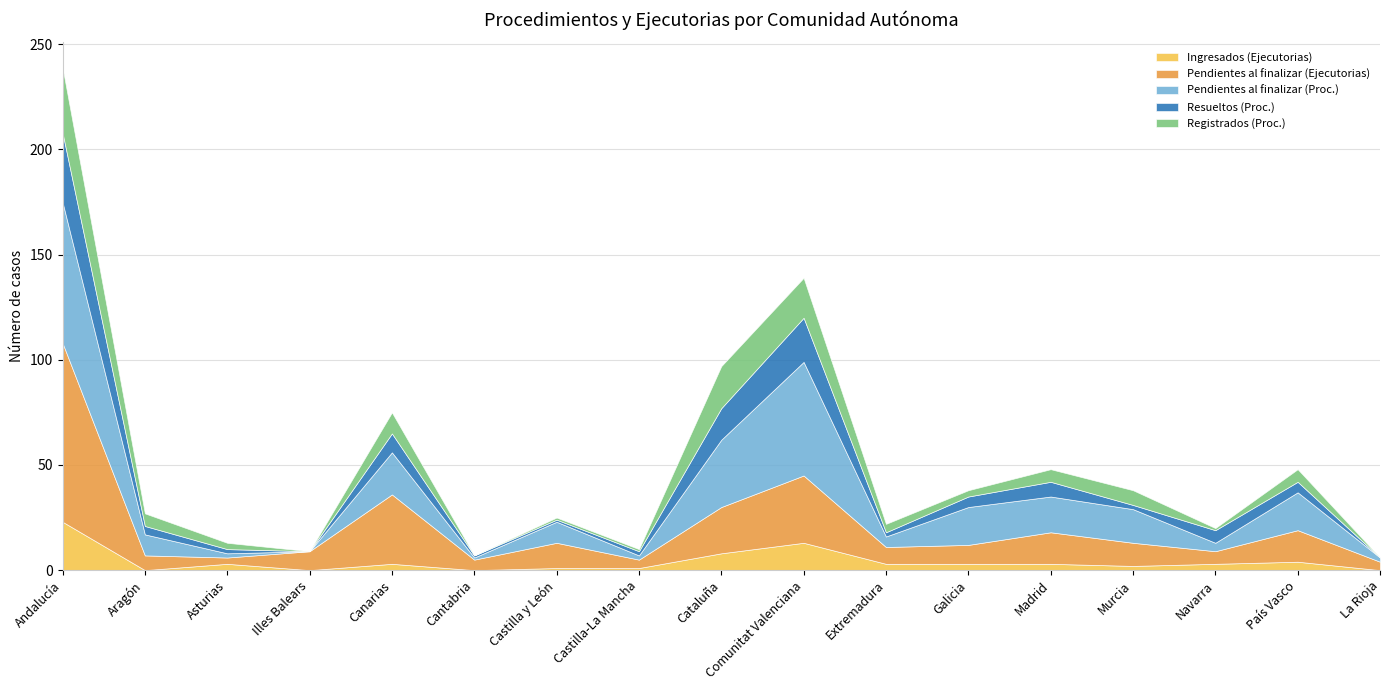

What is the value of the Pendientes al finalizar (Ejecutorias) point at the 9th from the left?

22